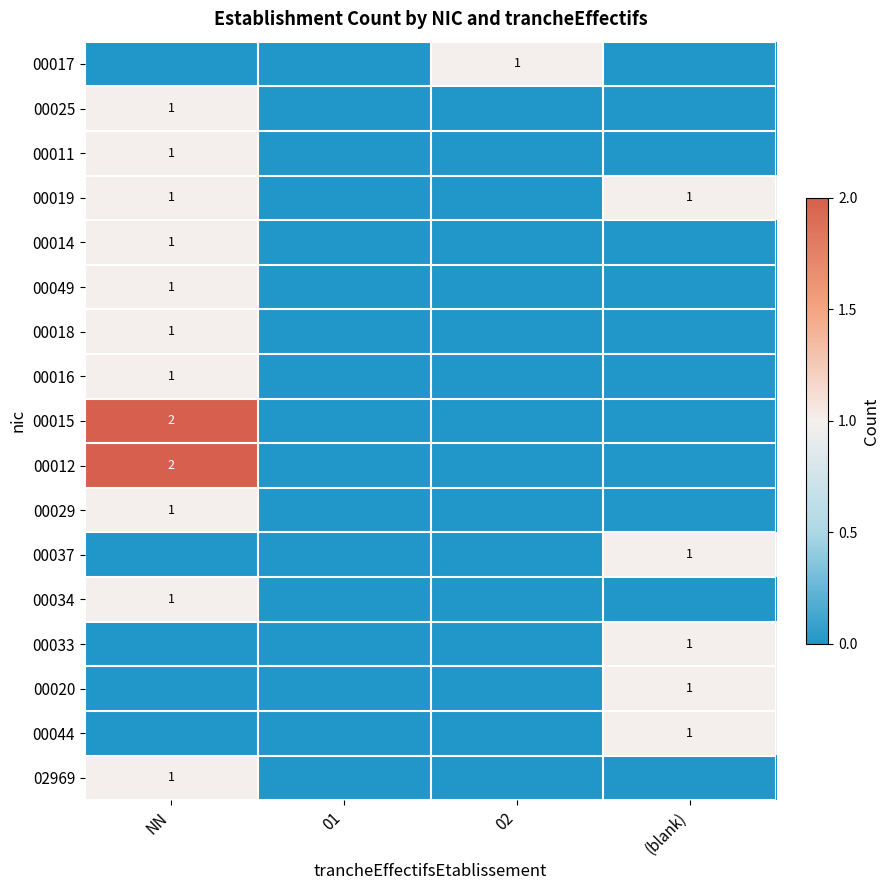

True or false: 00019 has a value of 1 at (blank).

True